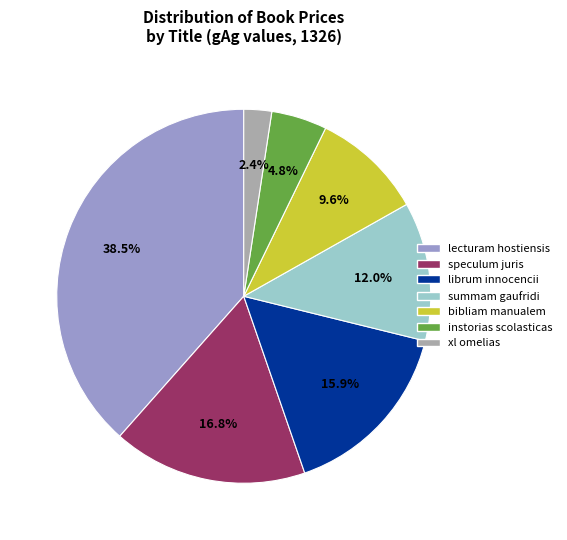

What is the largest slice in the pie chart?

lecturam hostiensis